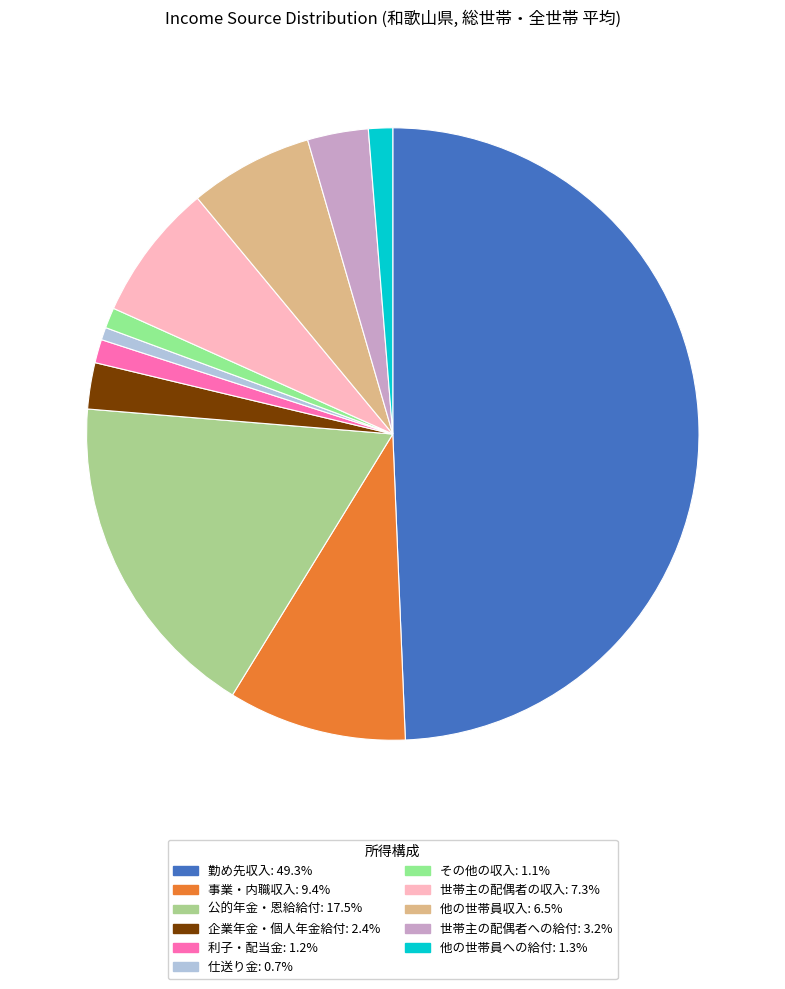

What percentage do 仕送り金 and 他の世帯員への給付 together represent?

1.9%